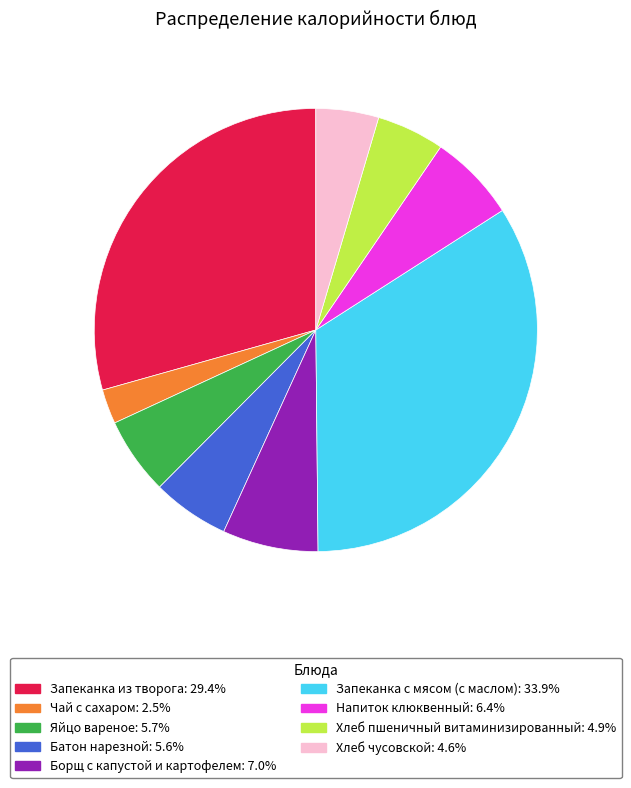

Is Запеканка с мясом (с маслом) the majority of the pie?

No